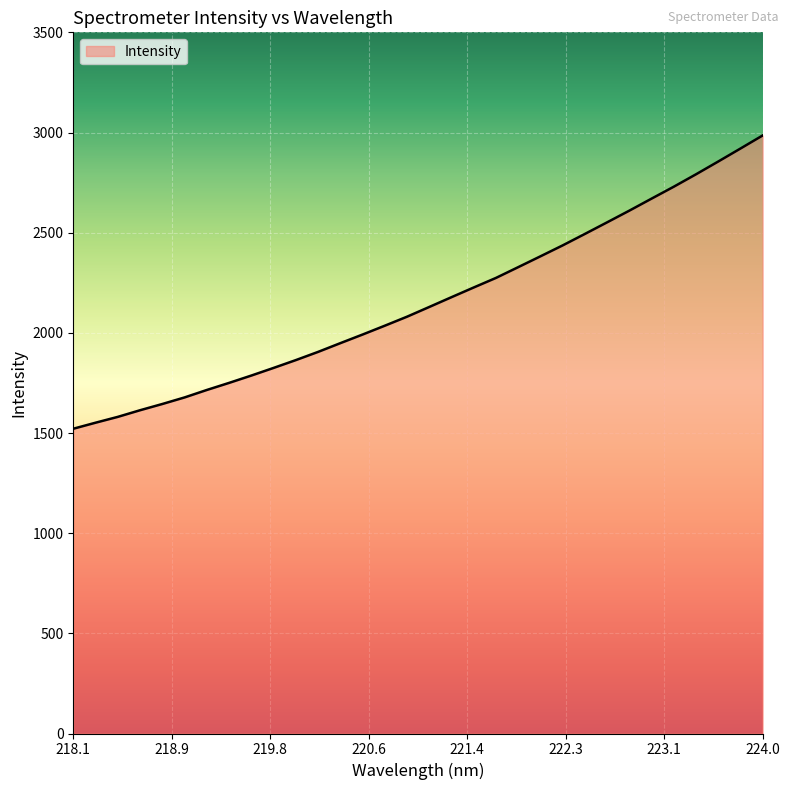

What is the difference between the maximum and second lowest values?

1433.7